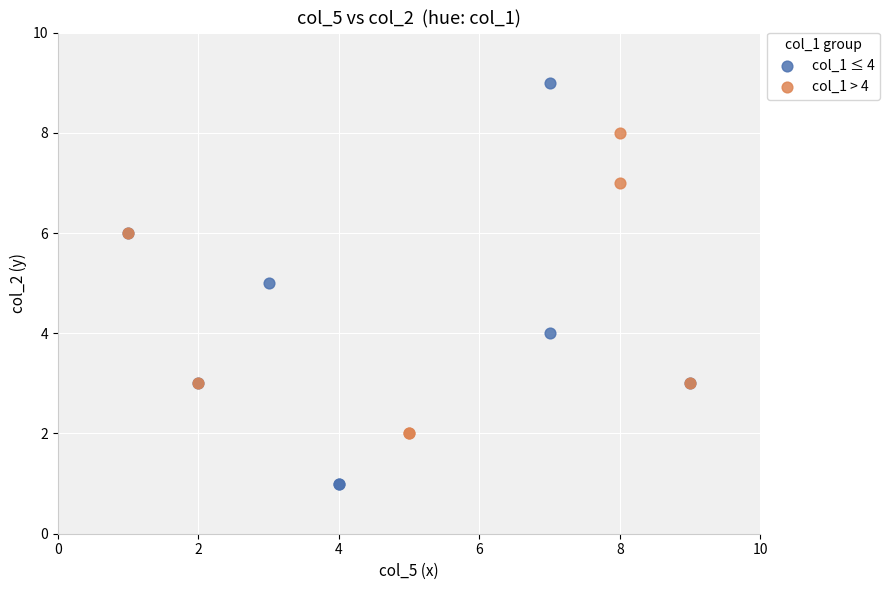

Which series has the widest spread of Y values?

col_1 ≤ 4